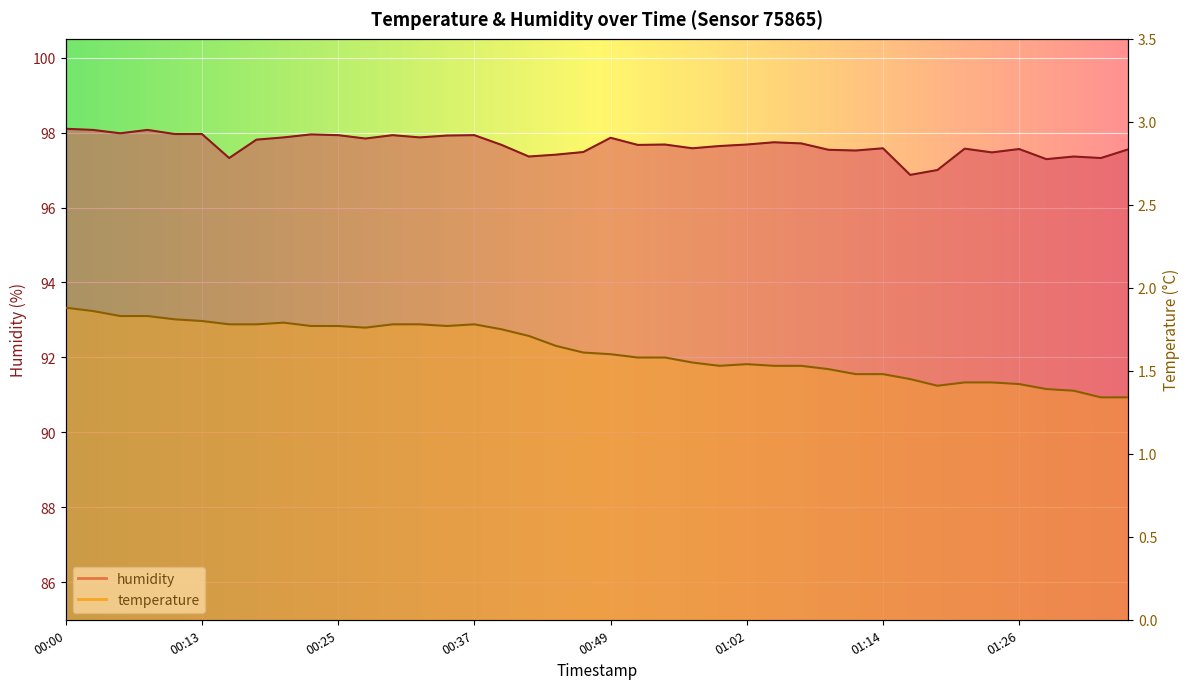

What is the sum of all temperature values?

65.0